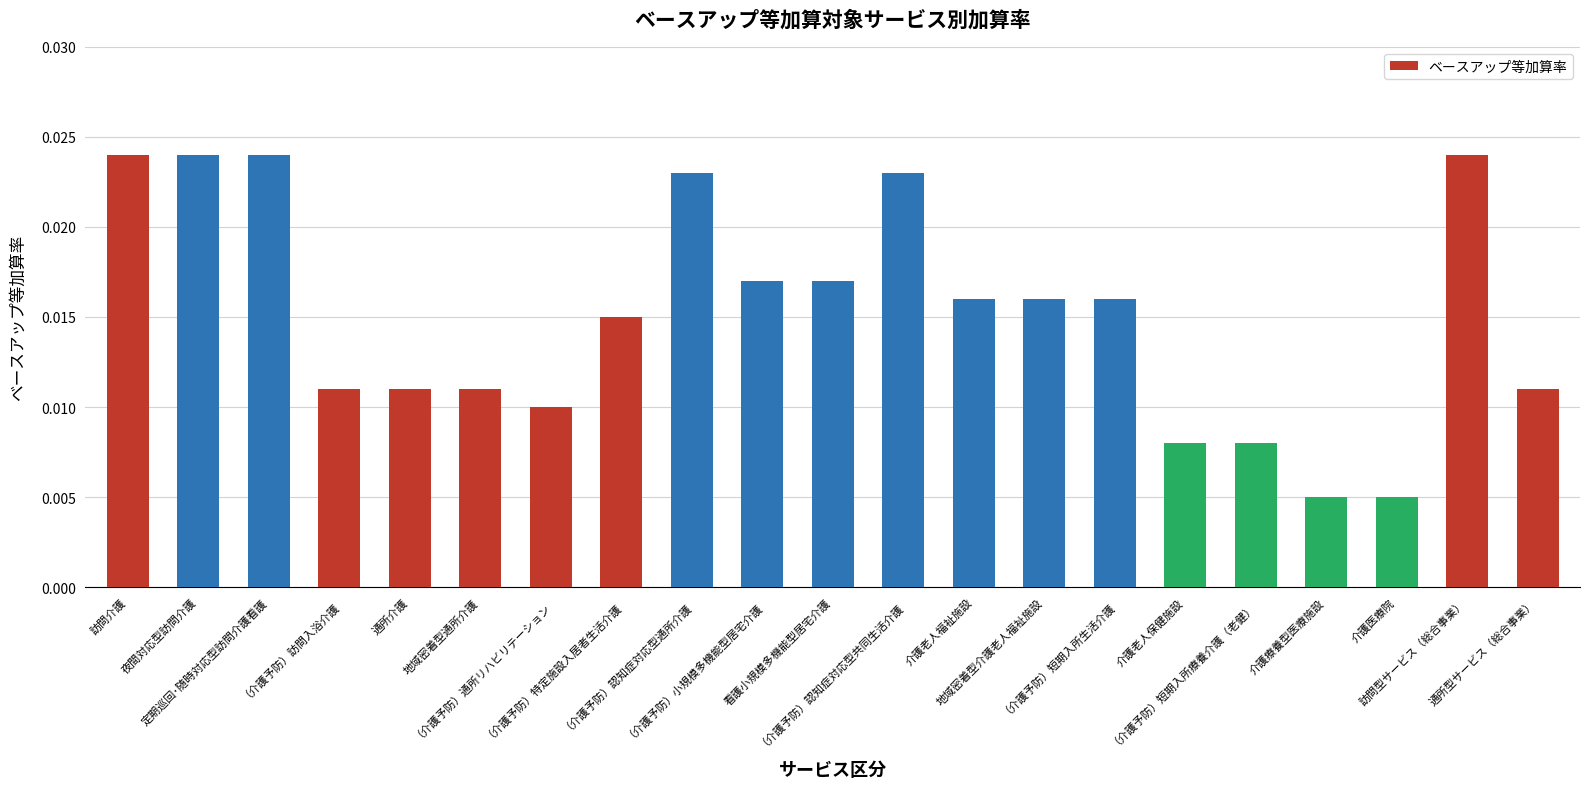

Count the values in the range 0 to 1.

21